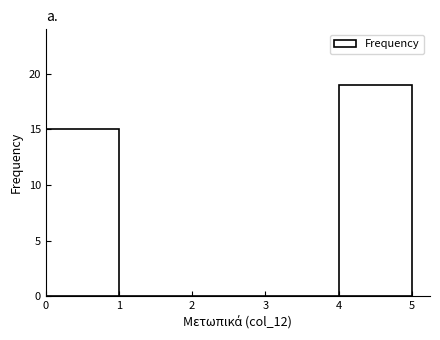

Reading left to right, list every bar in this chart as the range it spans on the x-axis followed by its height. The values are not printed on the chart, so give them approximately, as read against the axis.

0 to 1: 15
1 to 2: 0
2 to 3: 0
3 to 4: 0
4 to 5: 19